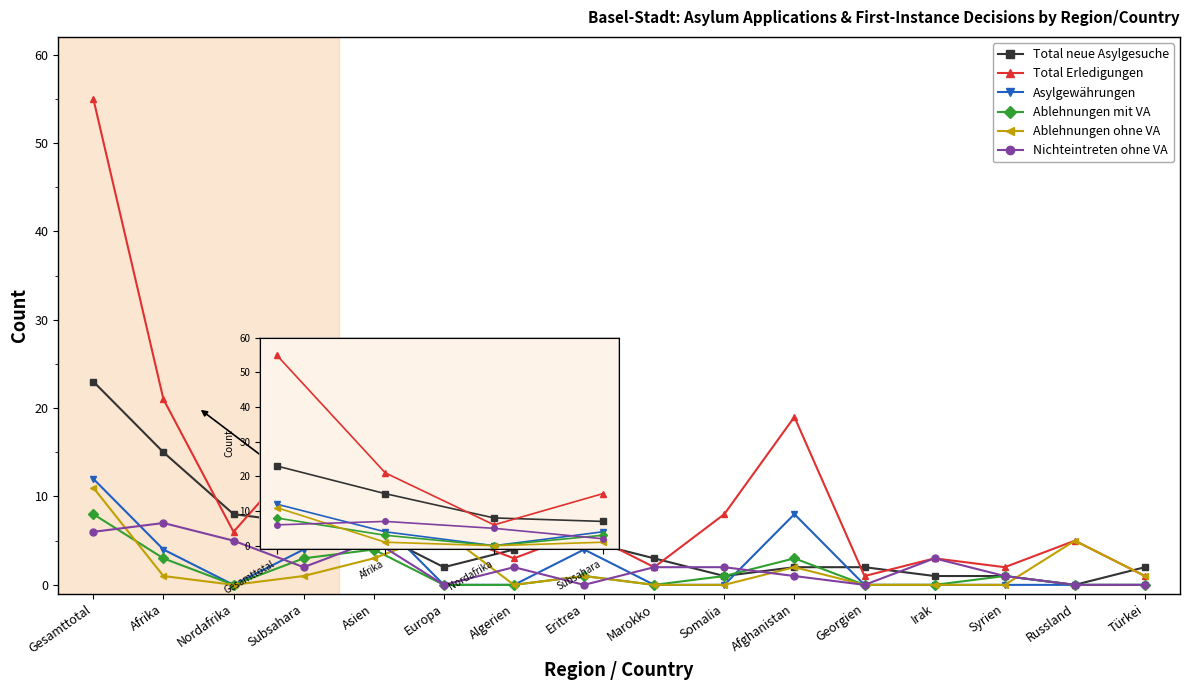

True or false: Ablehnungen ohne VA and Total neue Asylgesuche intersect in this chart.

True